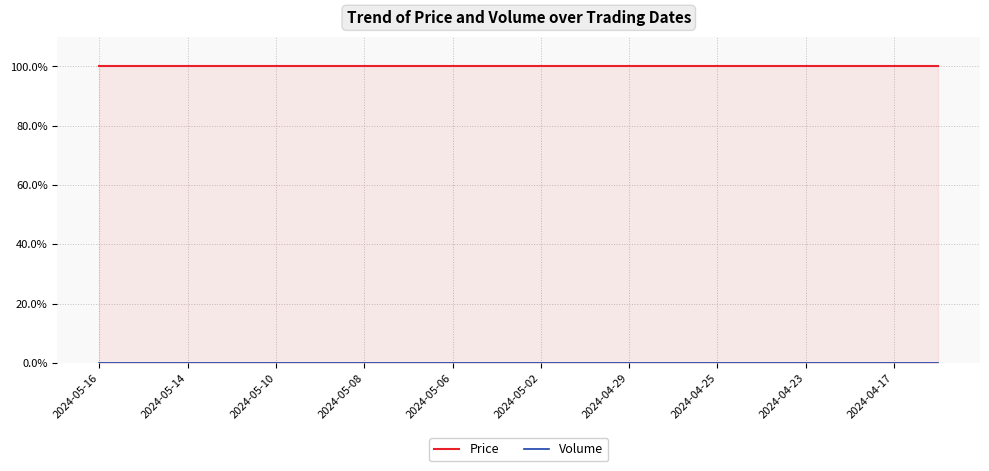

What position from the right is 2024-05-14?

19